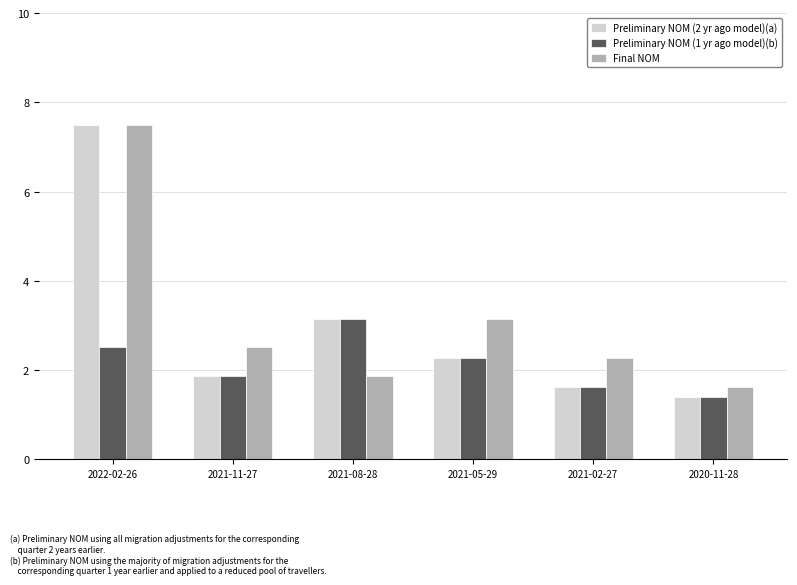

Rank the categories by Final NOM value from lowest to highest.

2020-11-28, 2021-08-28, 2021-02-27, 2021-11-27, 2021-05-29, 2022-02-26